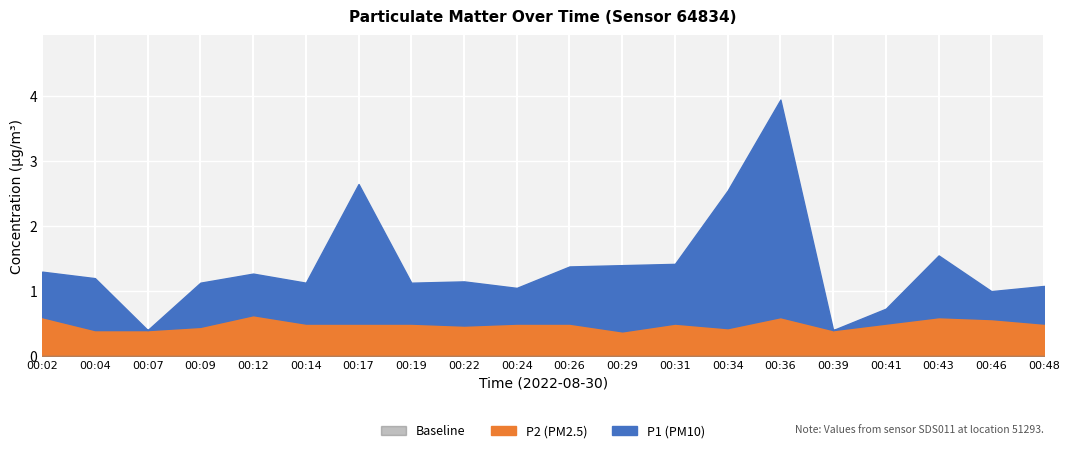

What is the greatest value displayed?

4.0